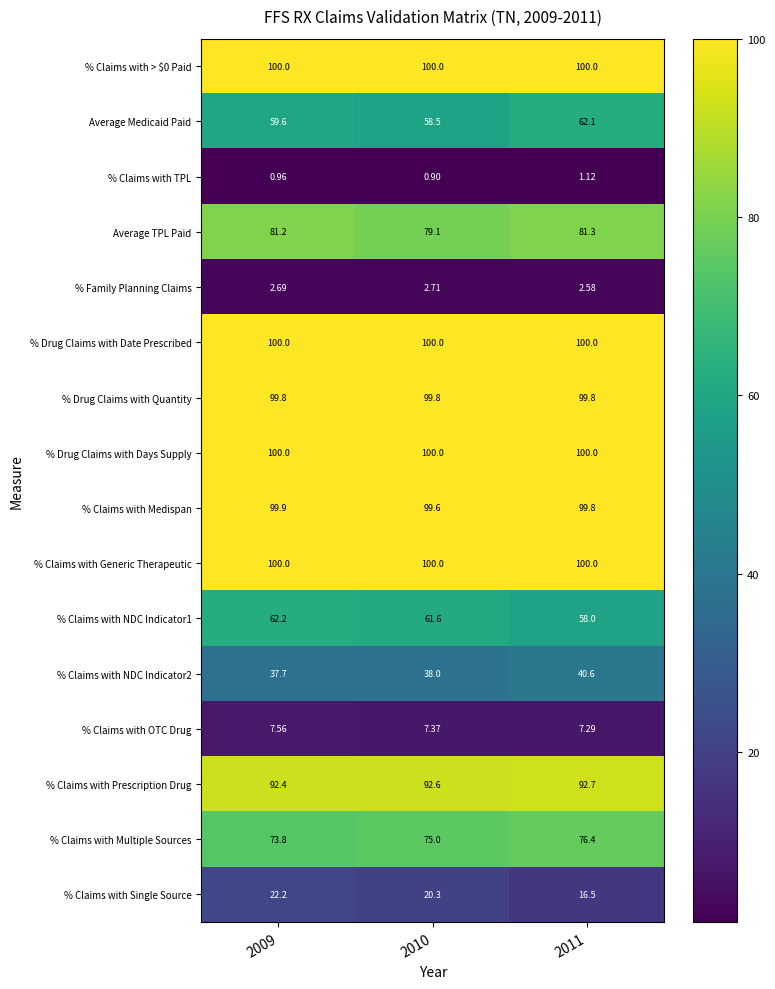

Which series has the widest spread of values?

% Claims with Single Source